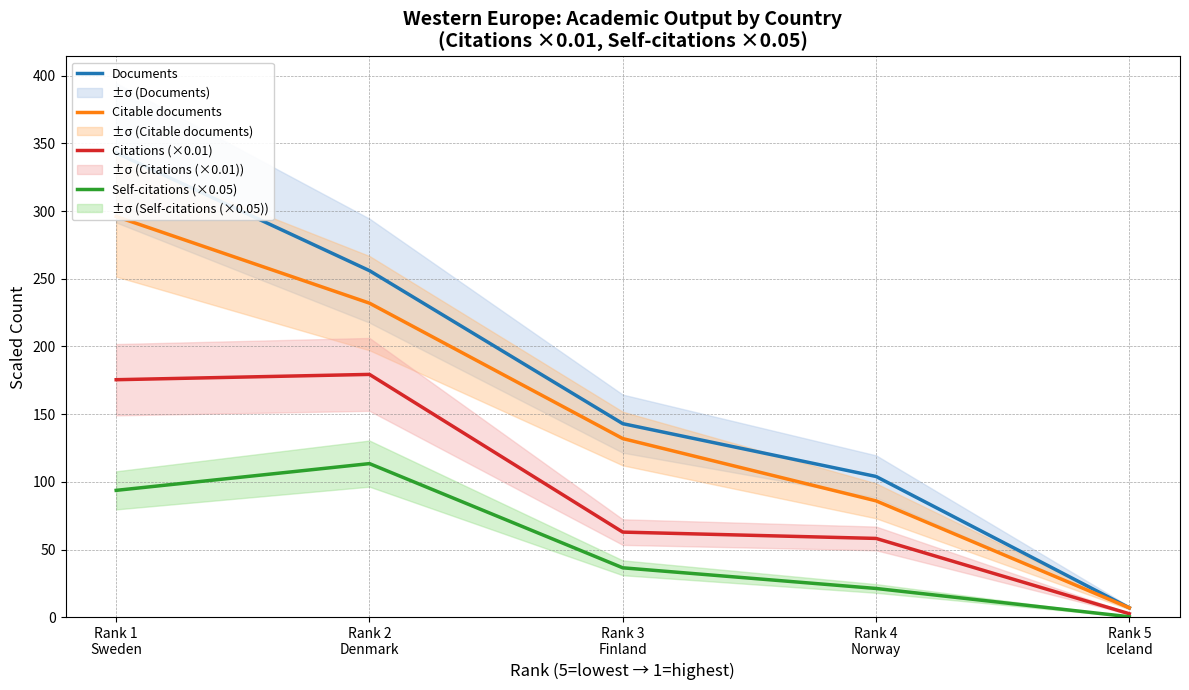

At how many categories does at least one series exceed 141?

3